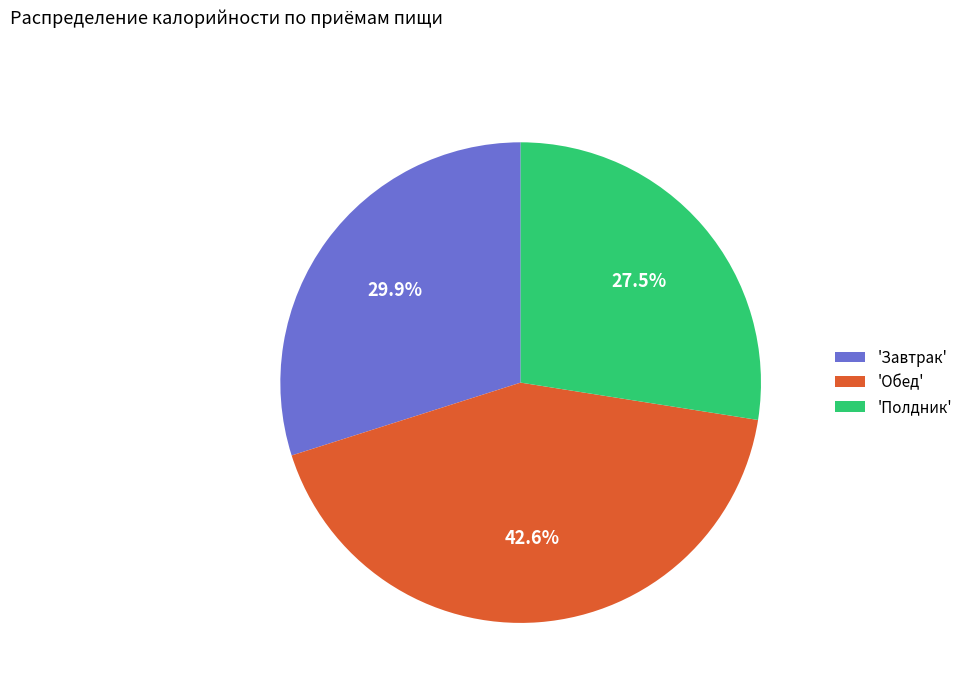

Combined, do 'Обед' and 'Полдник' account for over 50%?

Yes